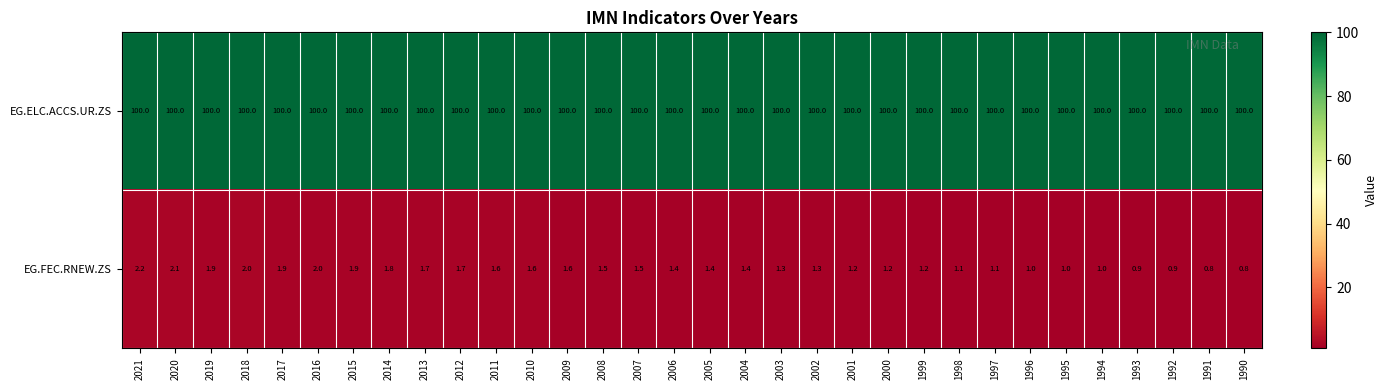

List the series in order of their overall mean, highest first.

EG.ELC.ACCS.UR.ZS, EG.FEC.RNEW.ZS